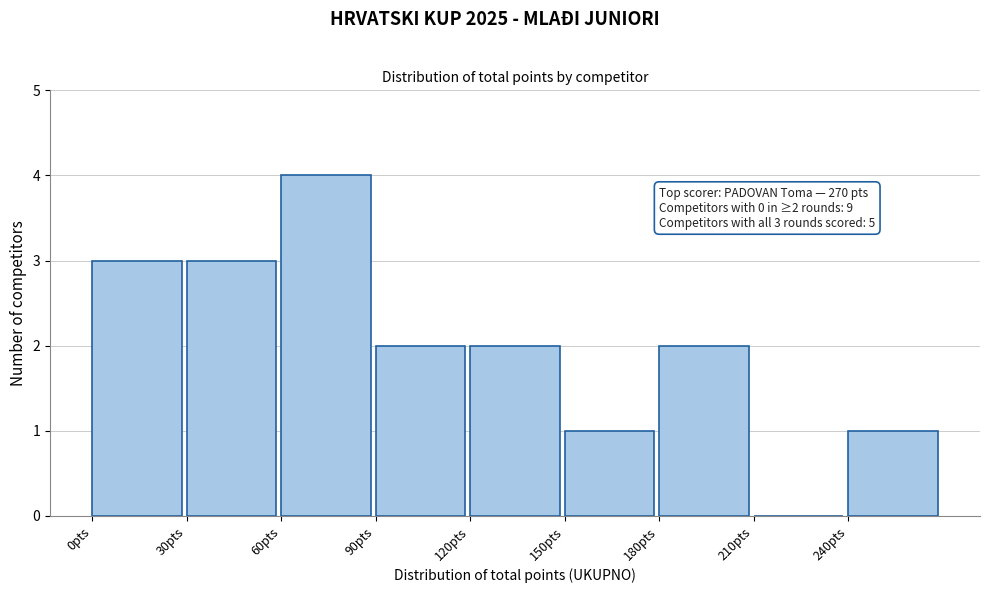

Over which range of the x-axis is the bar tallest?

60 to 90